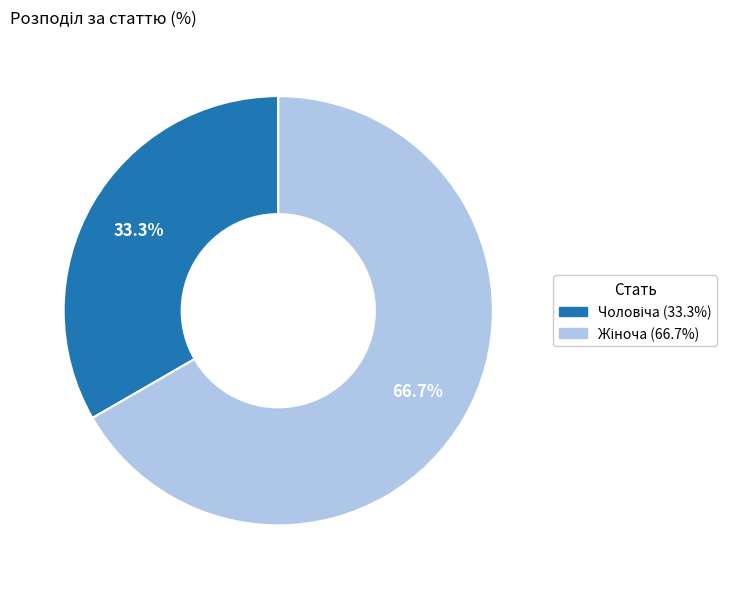

Is there any slice that represents more than half of the pie?

Yes